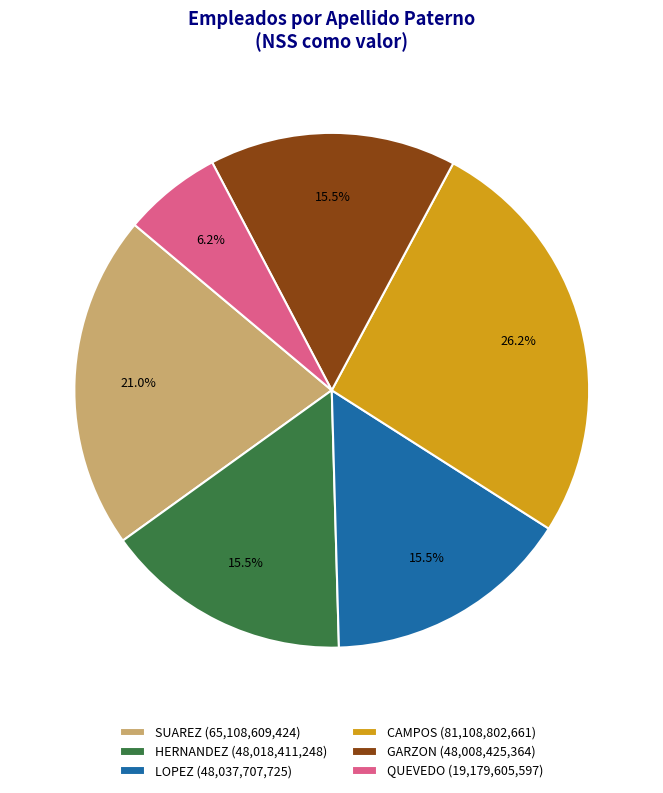

True or false: GARZON accounts for 27% of the total.

False